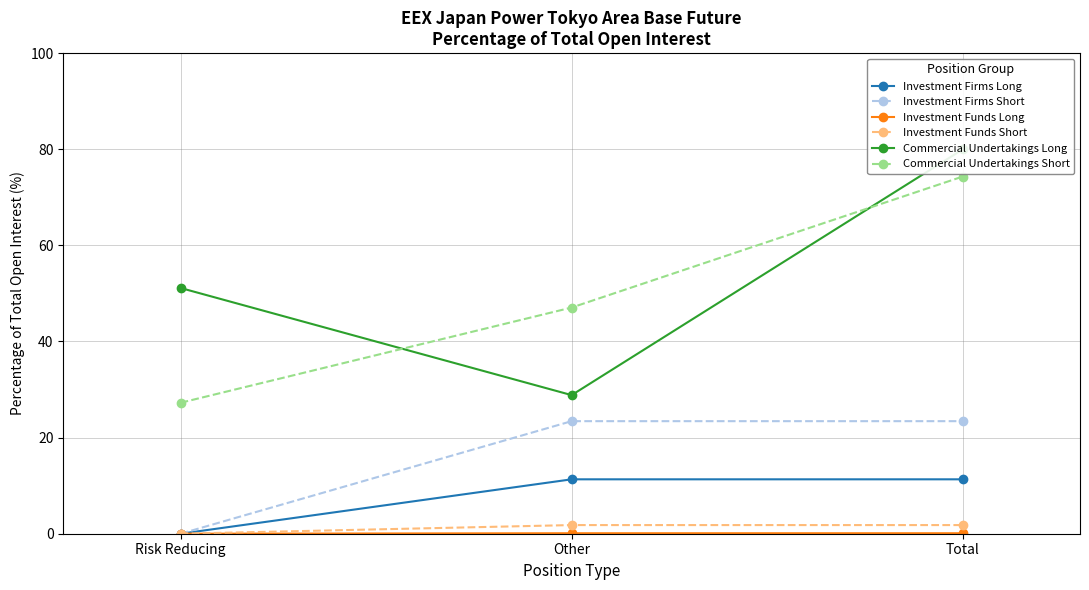

At which label is Investment Firms Short closest to 11?

Risk Reducing